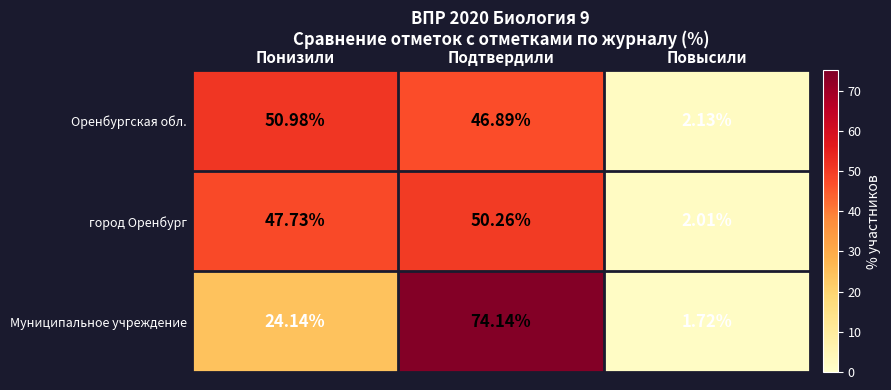

At which label does Оренбургская обл. reach its peak?

Понизили